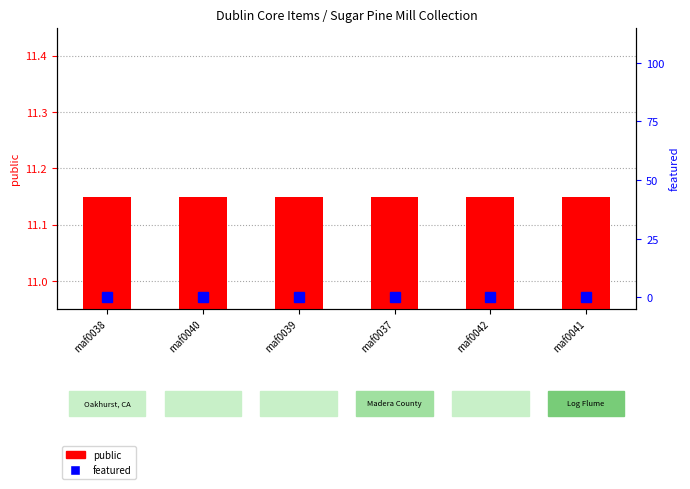

The public (count) series shows 11.2 at maf0037. True or false?

True